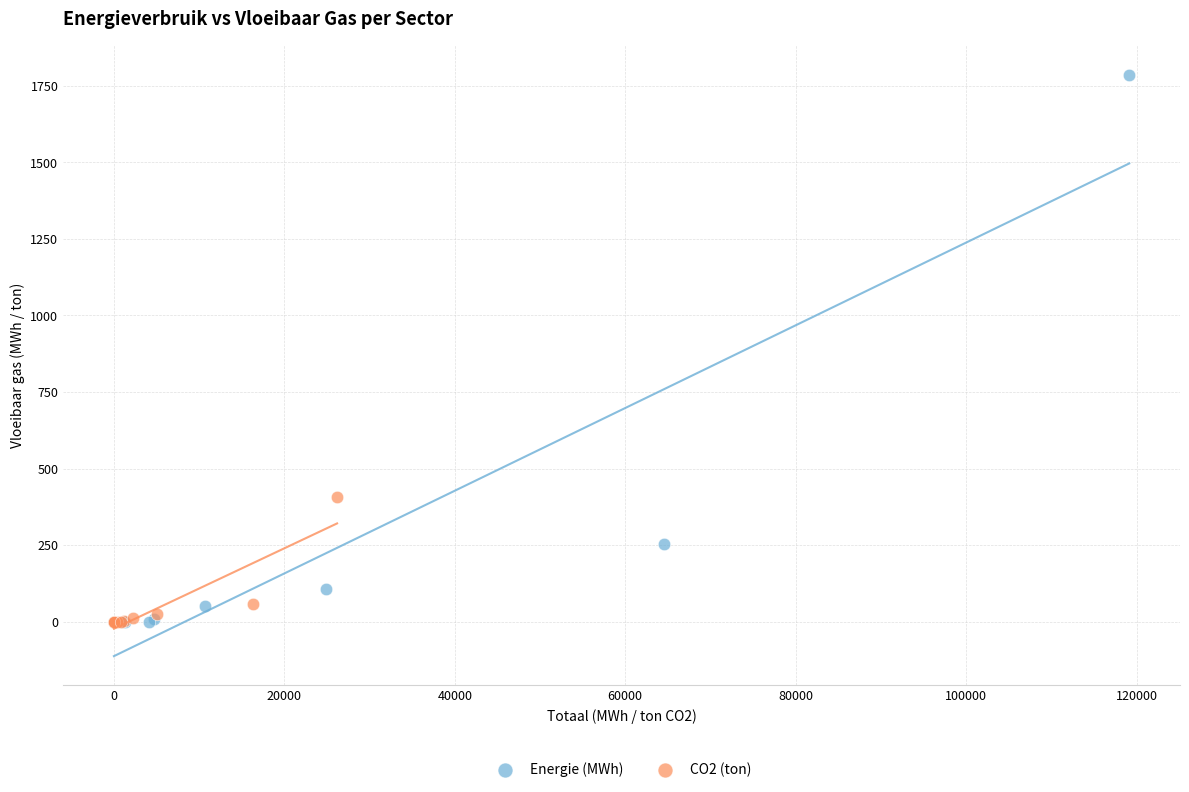

Which series reaches the maximum Y coordinate?

Energie (MWh)